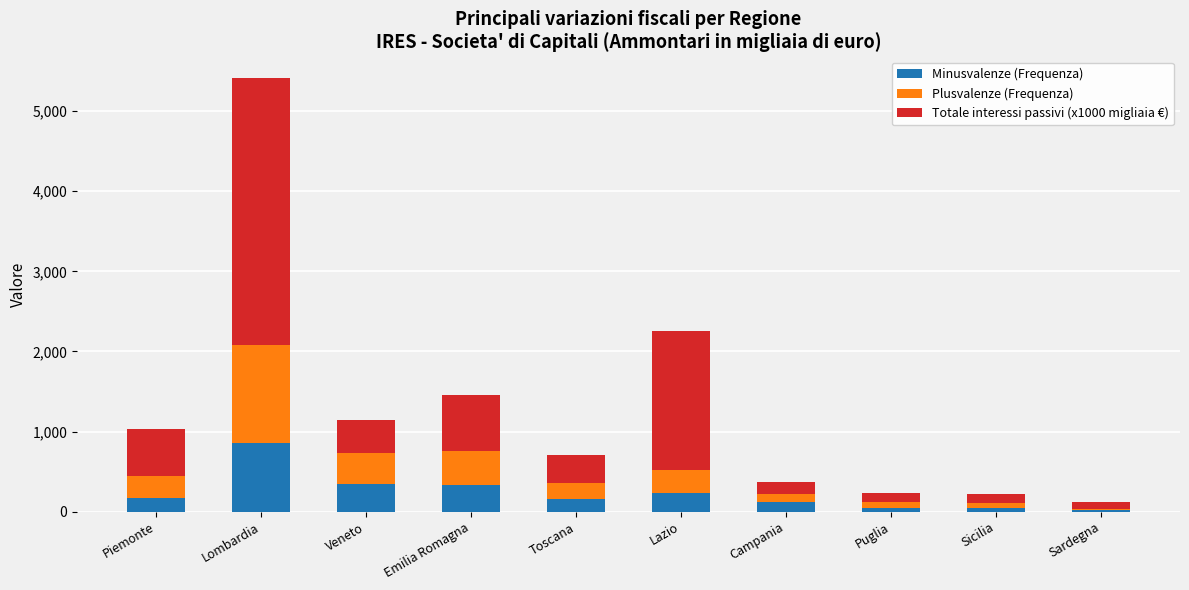

The value of Minusvalenze (Frequenza) at Lombardia is 863.0. True or false?

True